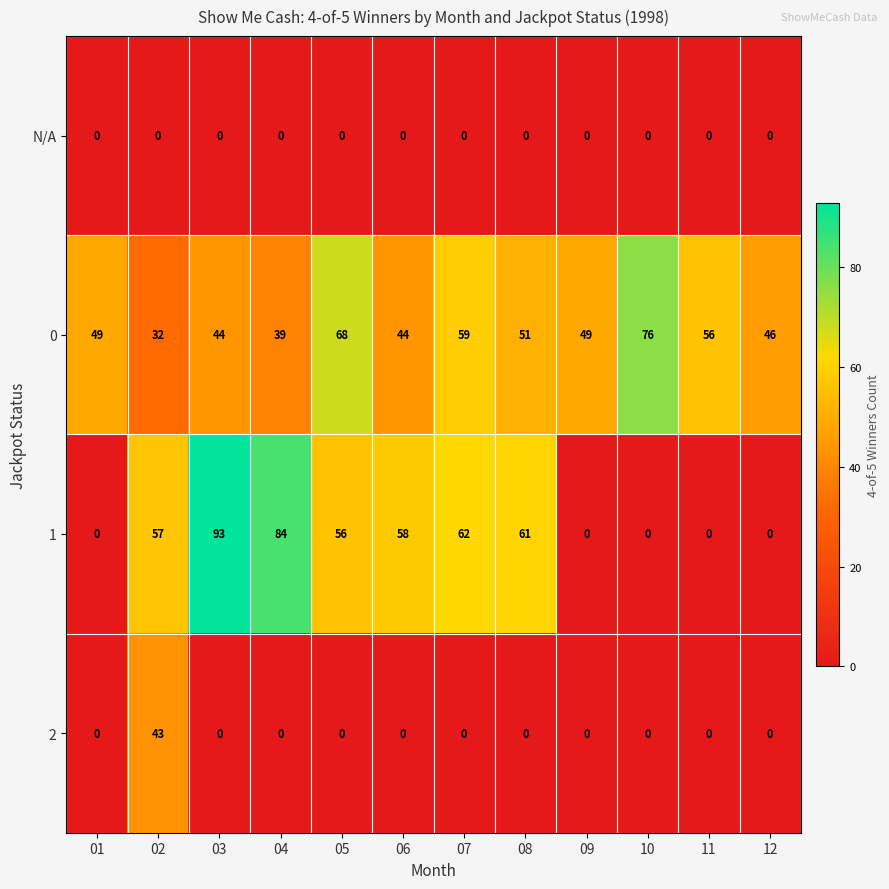

Where is 1 nearest to the value 46?

05